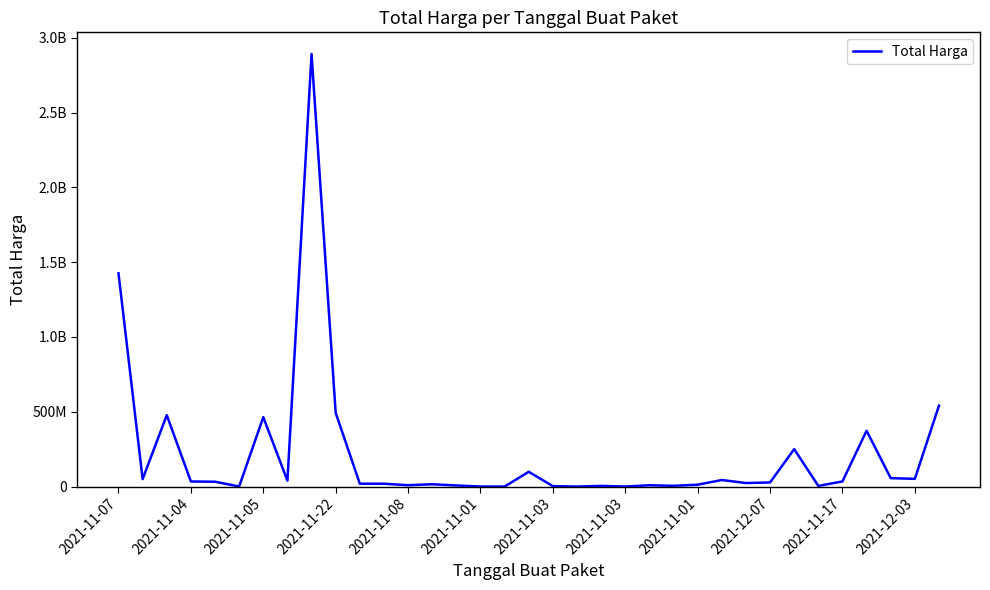

Does the chart display data point markers on the line(s)?

No